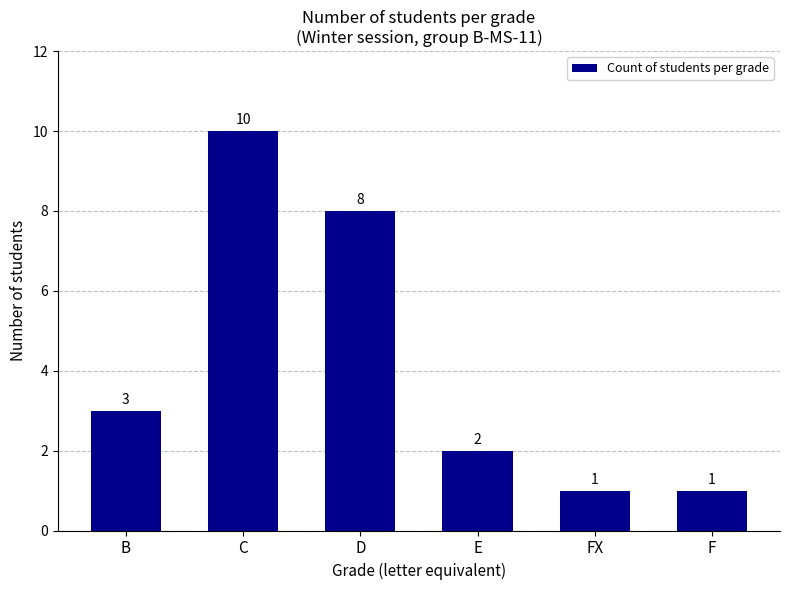

Which has a higher value, F or B?

B